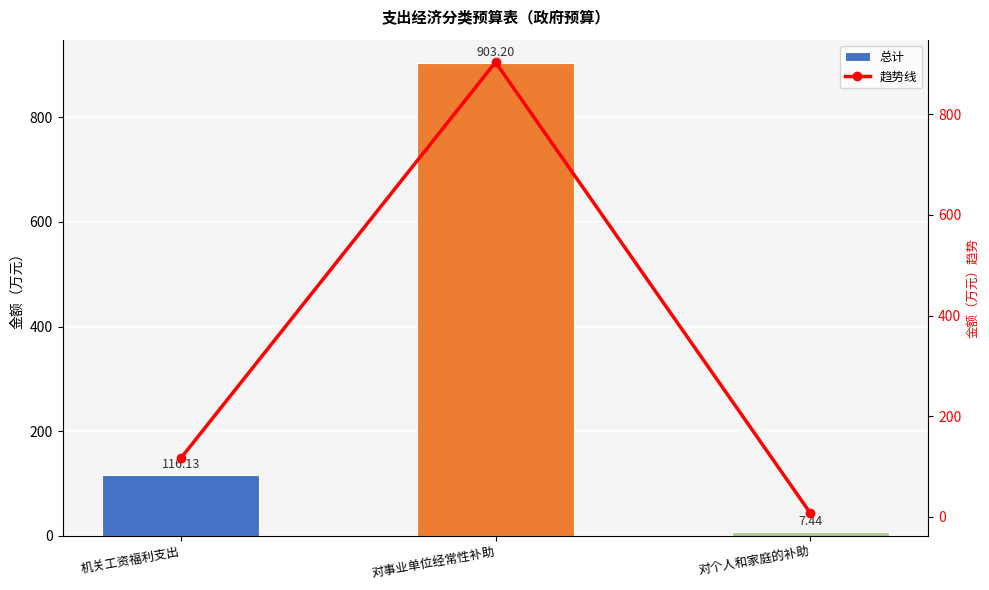

What is the total value across all series at 对事业单位经常性补助?

1806.4